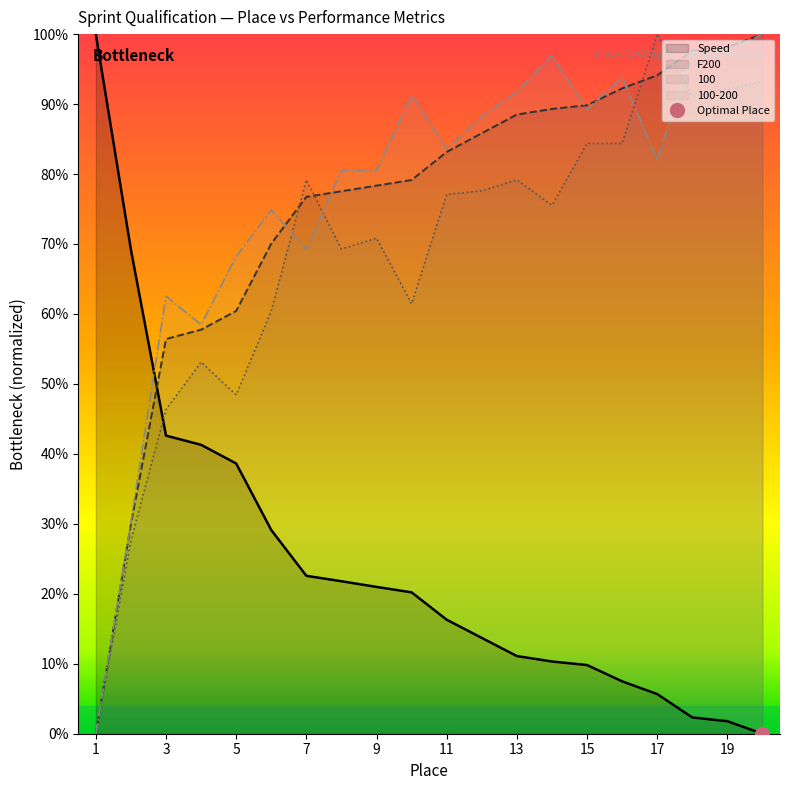

In 100, how many points are higher than both neighbors (excluding endpoints)?

5